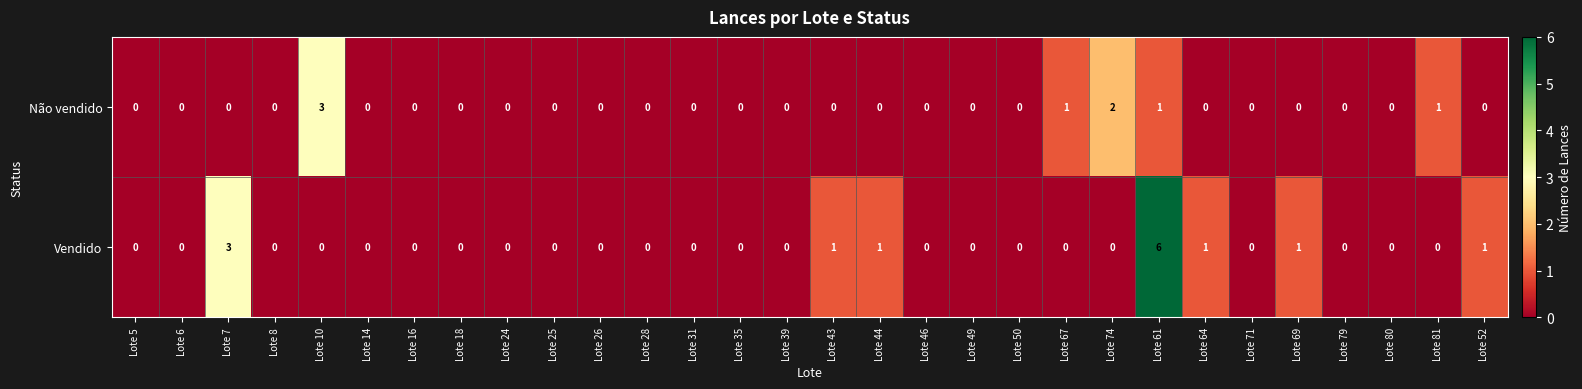

What is the maximum value for Vendido?

6